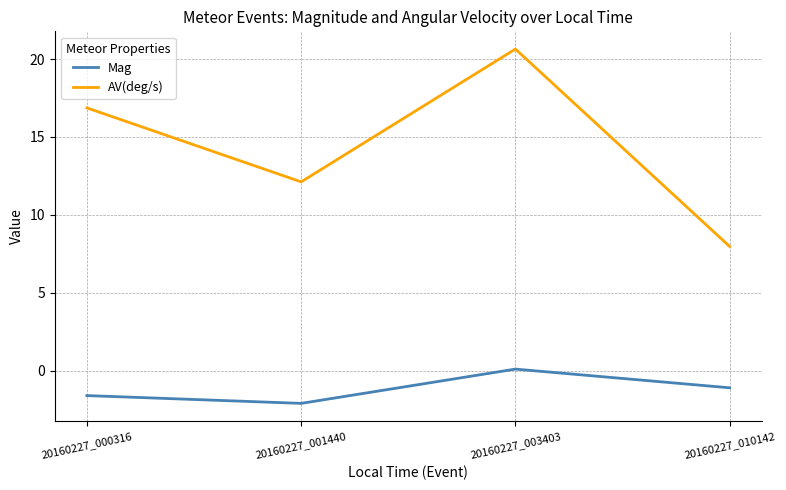

Where does the Mag series first go above -1?

20160227_003403